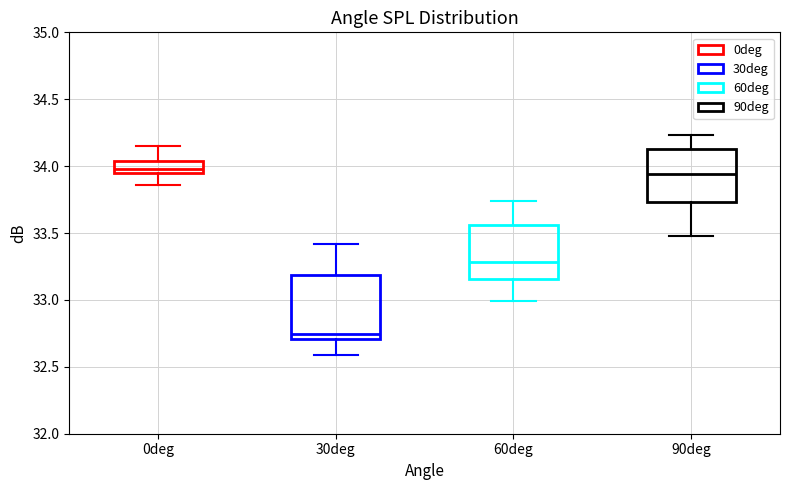

Reading left to right, read every box against the y-axis: the position of its median line, the range the box covers, and the ends of its whiskers. The values are not printed on the chart, so give them approximately, as read against the axis.

0deg: median 34.00, box 33.95 to 34.05, whiskers 33.85 to 34.15
30deg: median 32.75, box 32.70 to 33.20, whiskers 32.60 to 33.40
60deg: median 33.30, box 33.15 to 33.55, whiskers 33.00 to 33.75
90deg: median 33.95, box 33.75 to 34.15, whiskers 33.50 to 34.25